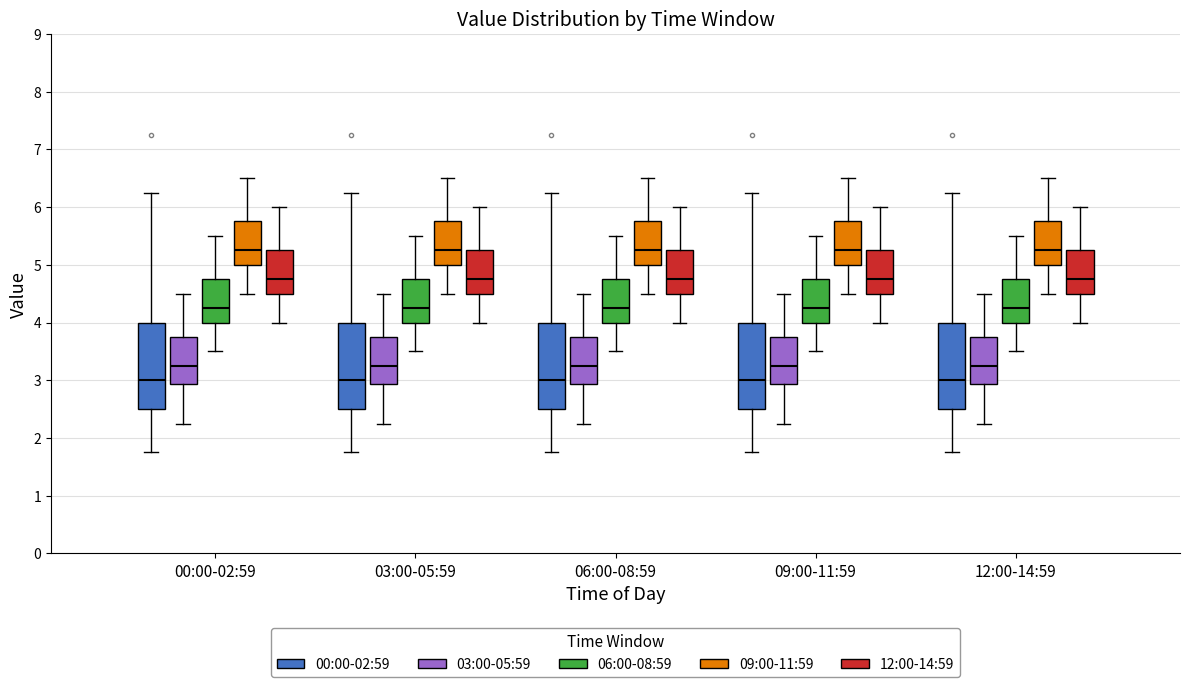

Reading left to right, transcribe this box plot: for each box, give where its median line is, the range the box spans, and where its two whiskers end, as read against the y-axis. The values are not printed on the chart, so give them approximately, as read against the axis.

00:00-02:59 (00:00-02:59): median 3.0, box 2.5 to 4.0, whiskers 1.8 to 6.3
00:00-02:59 (03:00-05:59): median 3.3, box 2.9 to 3.8, whiskers 2.3 to 4.5
00:00-02:59 (06:00-08:59): median 4.3, box 4.0 to 4.8, whiskers 3.5 to 5.5
00:00-02:59 (09:00-11:59): median 5.3, box 5.0 to 5.8, whiskers 4.5 to 6.5
00:00-02:59 (12:00-14:59): median 4.8, box 4.5 to 5.3, whiskers 4.0 to 6.0
03:00-05:59 (00:00-02:59): median 3.0, box 2.5 to 4.0, whiskers 1.8 to 6.3
03:00-05:59 (03:00-05:59): median 3.3, box 2.9 to 3.8, whiskers 2.3 to 4.5
03:00-05:59 (06:00-08:59): median 4.3, box 4.0 to 4.8, whiskers 3.5 to 5.5
03:00-05:59 (09:00-11:59): median 5.3, box 5.0 to 5.8, whiskers 4.5 to 6.5
03:00-05:59 (12:00-14:59): median 4.8, box 4.5 to 5.3, whiskers 4.0 to 6.0
06:00-08:59 (00:00-02:59): median 3.0, box 2.5 to 4.0, whiskers 1.8 to 6.3
06:00-08:59 (03:00-05:59): median 3.3, box 2.9 to 3.8, whiskers 2.3 to 4.5
06:00-08:59 (06:00-08:59): median 4.3, box 4.0 to 4.8, whiskers 3.5 to 5.5
06:00-08:59 (09:00-11:59): median 5.3, box 5.0 to 5.8, whiskers 4.5 to 6.5
06:00-08:59 (12:00-14:59): median 4.8, box 4.5 to 5.3, whiskers 4.0 to 6.0
09:00-11:59 (00:00-02:59): median 3.0, box 2.5 to 4.0, whiskers 1.8 to 6.3
09:00-11:59 (03:00-05:59): median 3.3, box 2.9 to 3.8, whiskers 2.3 to 4.5
09:00-11:59 (06:00-08:59): median 4.3, box 4.0 to 4.8, whiskers 3.5 to 5.5
09:00-11:59 (09:00-11:59): median 5.3, box 5.0 to 5.8, whiskers 4.5 to 6.5
09:00-11:59 (12:00-14:59): median 4.8, box 4.5 to 5.3, whiskers 4.0 to 6.0
12:00-14:59 (00:00-02:59): median 3.0, box 2.5 to 4.0, whiskers 1.8 to 6.3
12:00-14:59 (03:00-05:59): median 3.3, box 2.9 to 3.8, whiskers 2.3 to 4.5
12:00-14:59 (06:00-08:59): median 4.3, box 4.0 to 4.8, whiskers 3.5 to 5.5
12:00-14:59 (09:00-11:59): median 5.3, box 5.0 to 5.8, whiskers 4.5 to 6.5
12:00-14:59 (12:00-14:59): median 4.8, box 4.5 to 5.3, whiskers 4.0 to 6.0